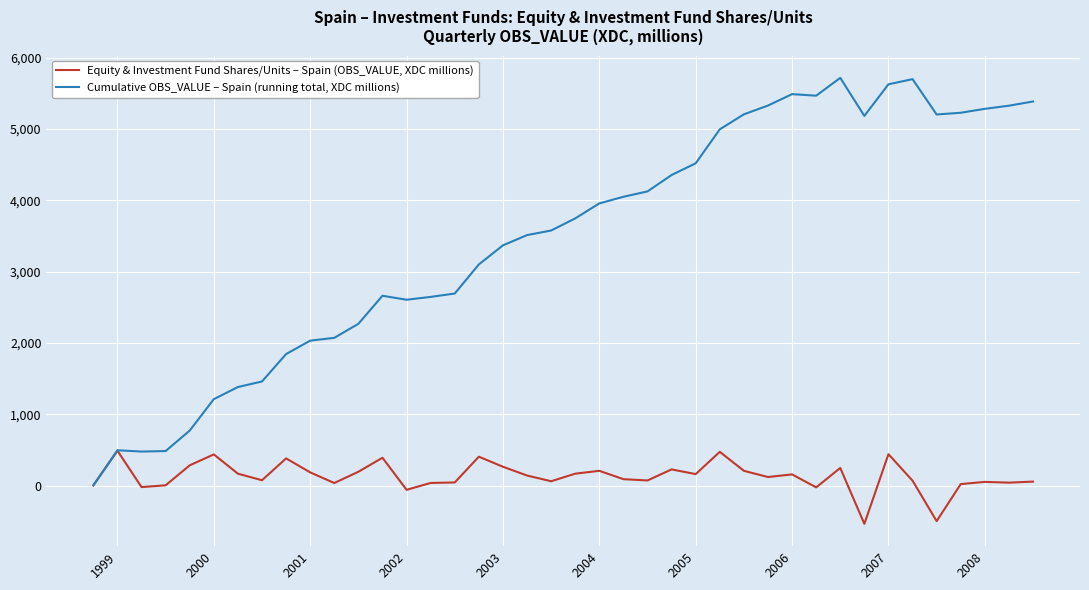

List the series in order of their peak value, highest first.

Cumulative OBS_VALUE – Spain (running total, XDC millions), Equity & Investment Fund Shares/Units – Spain (OBS_VALUE, XDC millions)